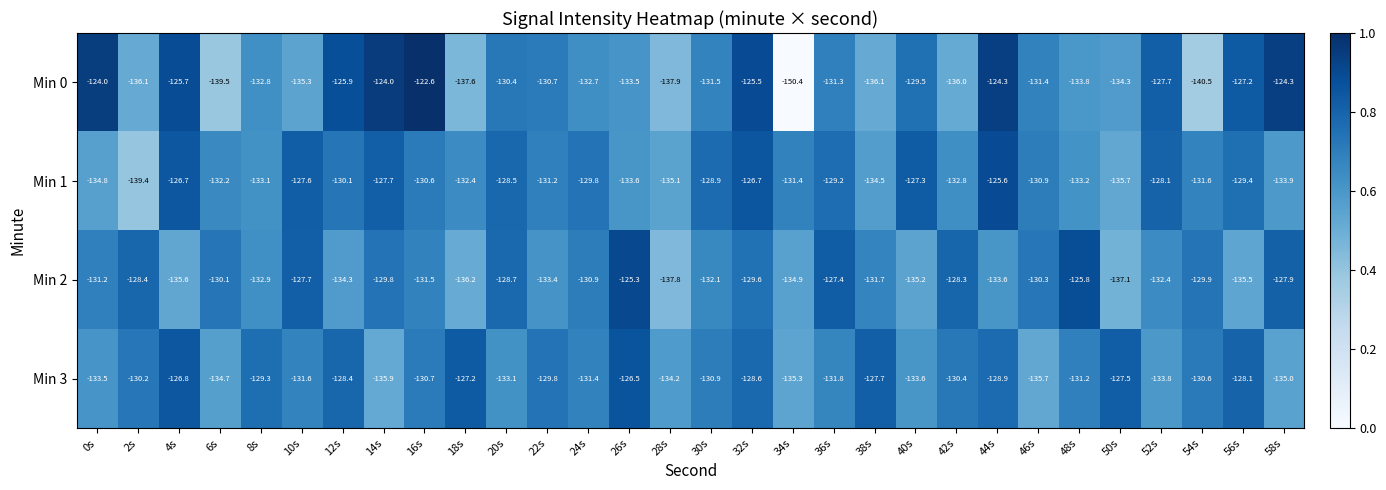

Rank the series at 36s from highest to lowest value.

Min 2, Min 1, Min 0, Min 3